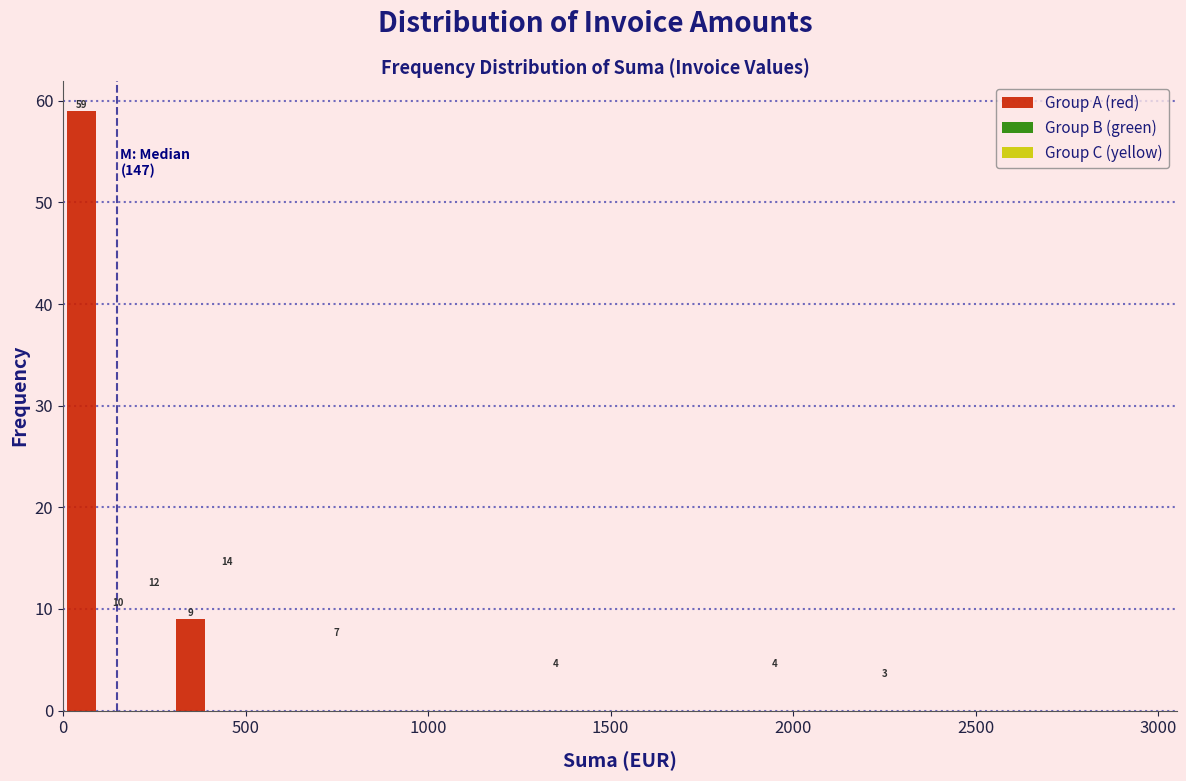

Around what value on the x-axis is the tallest bar? Give the approximate position of its centre, as read against the axis.

50